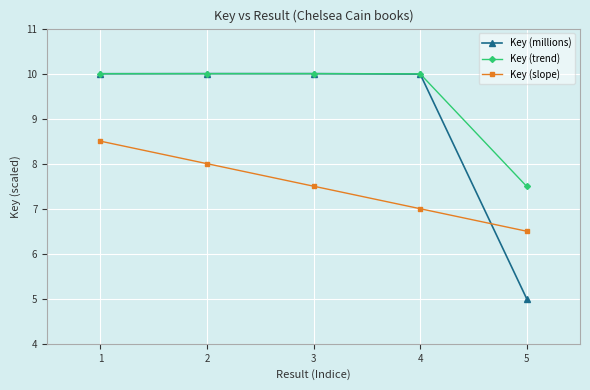

Which series has the largest range (max minus min)?

Key (millions)